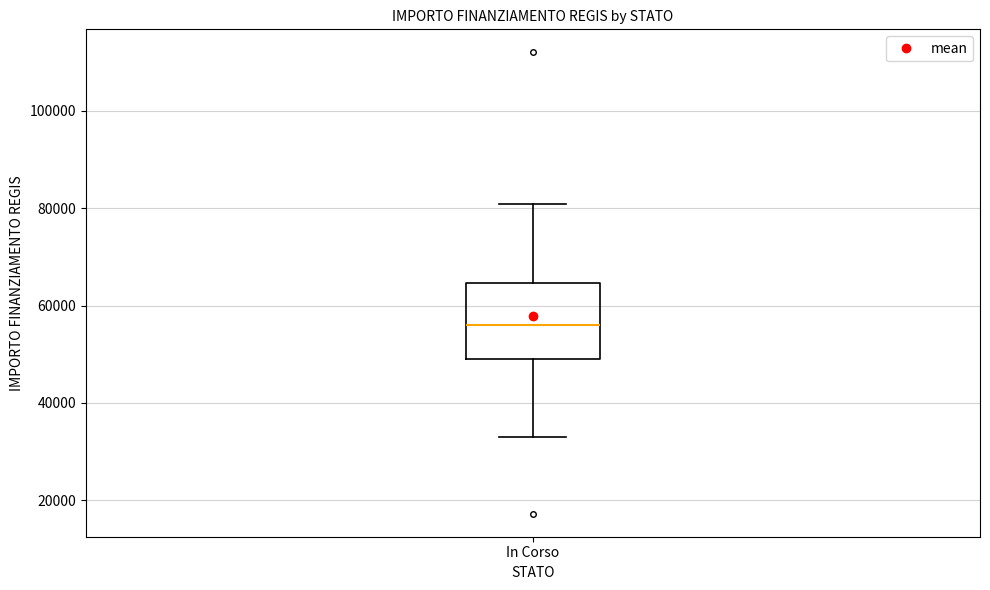

Transcribe this box plot: give where the median line is, the range the box spans, and where the two whiskers end, as read against the y-axis. The values are not printed on the chart, so give them approximately, as read against the axis.

median 56000, box 50000 to 64000, whiskers 32000 to 80000